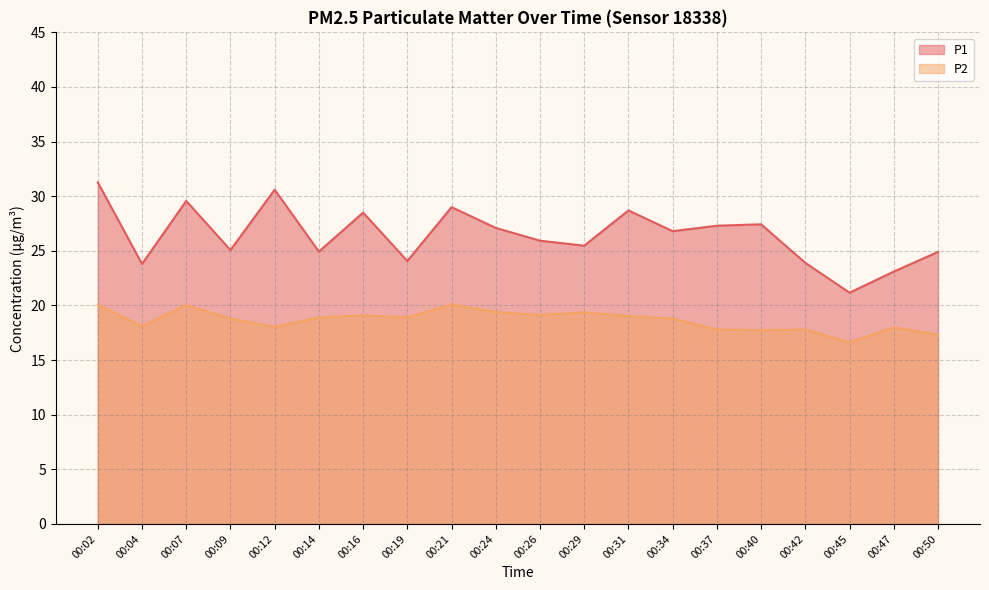

Does the chart display data point markers on the line(s)?

No